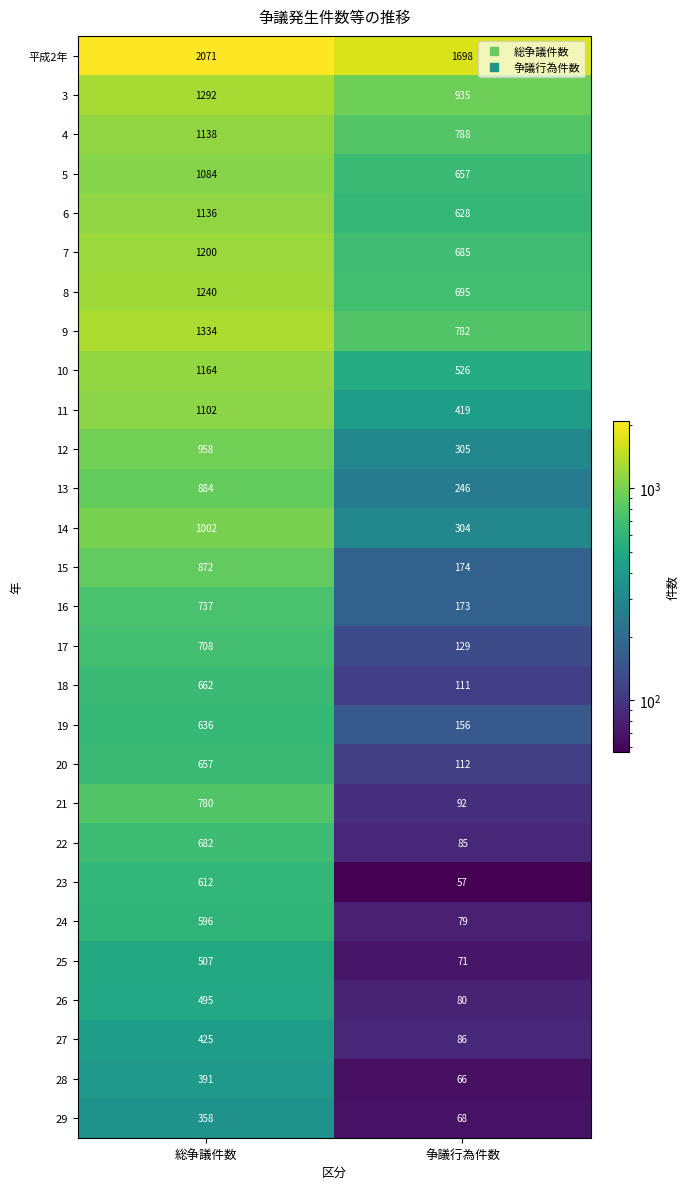

At which category does the chart reach its peak across all series?

総争議件数